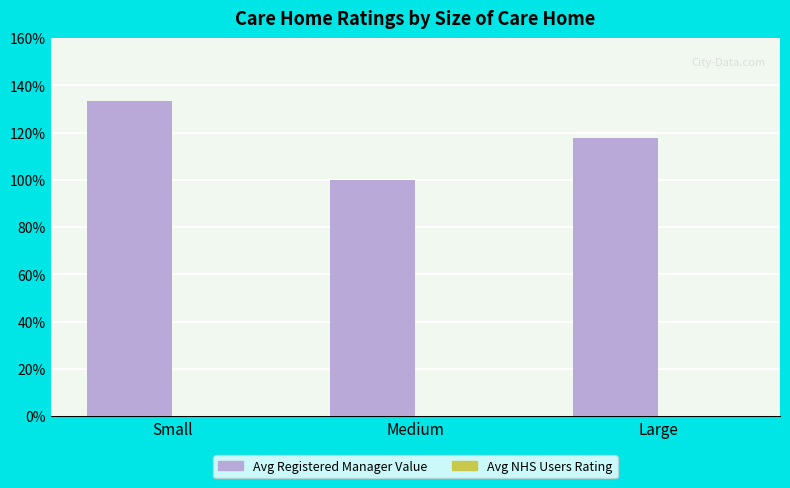

Does the chart contain any negative values?

No